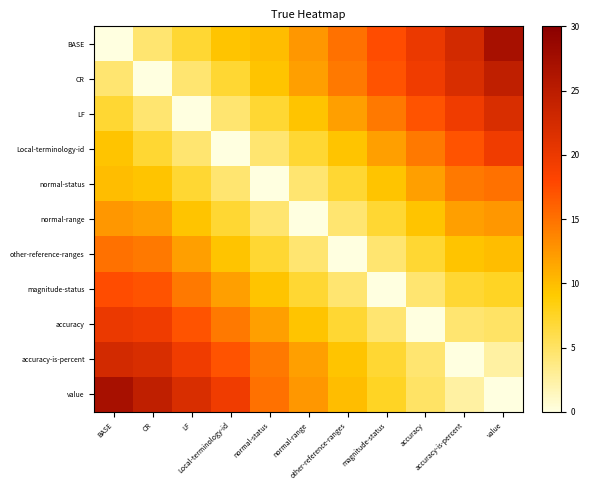

List the series in order of their peak value, lowest first.

normal-range, normal-status, other-reference-ranges, magnitude-status, Local-terminology-id, accuracy, LF, accuracy-is-percent, CR, BASE, value